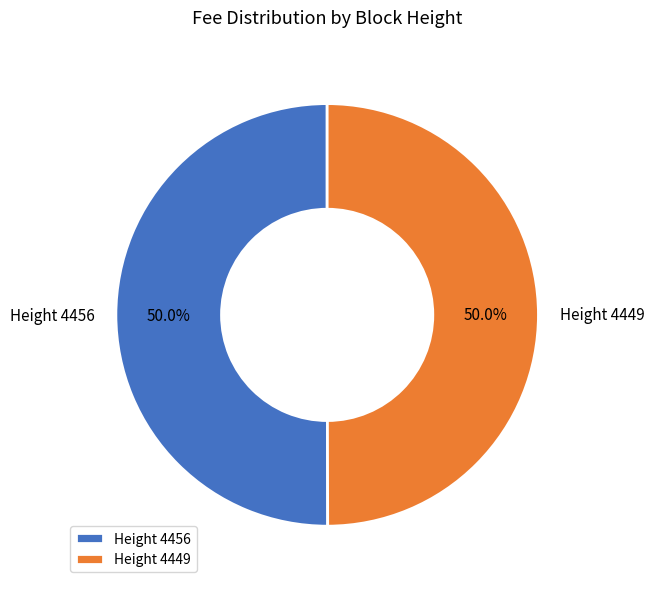

How many slices are in this pie chart?

2